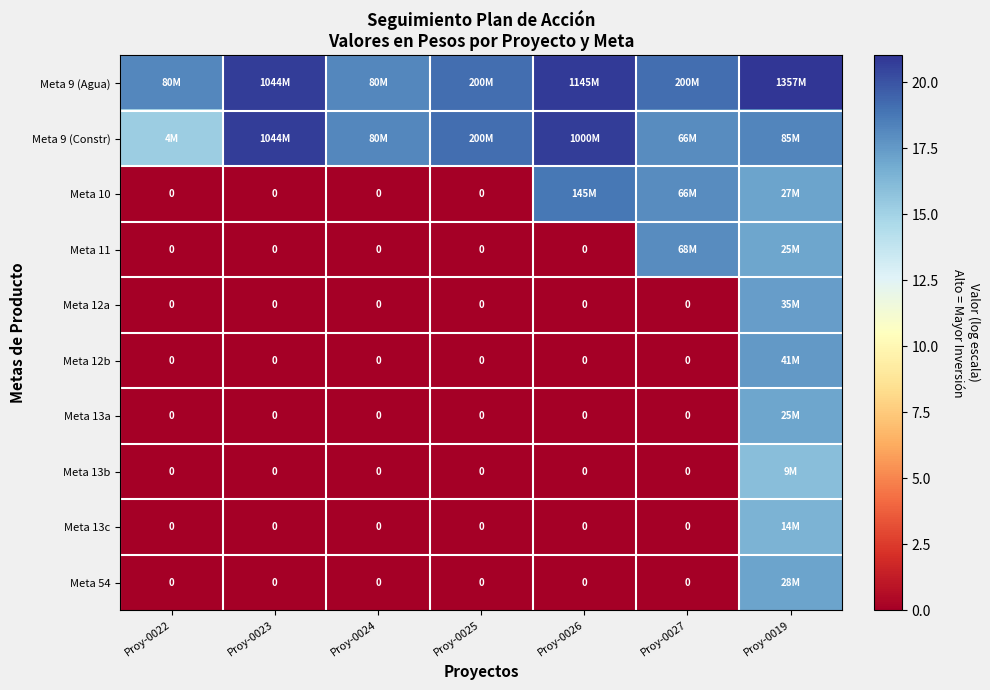

What is the maximum value shown in the chart?

21.0